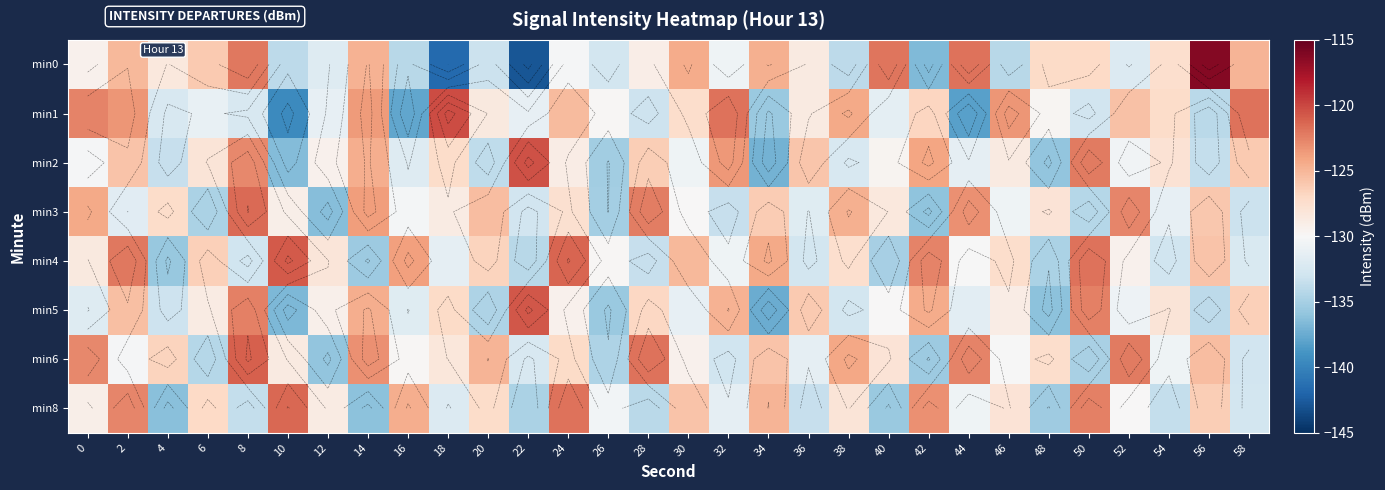

What is the difference between the min2 values at 38 and 0?

2.2